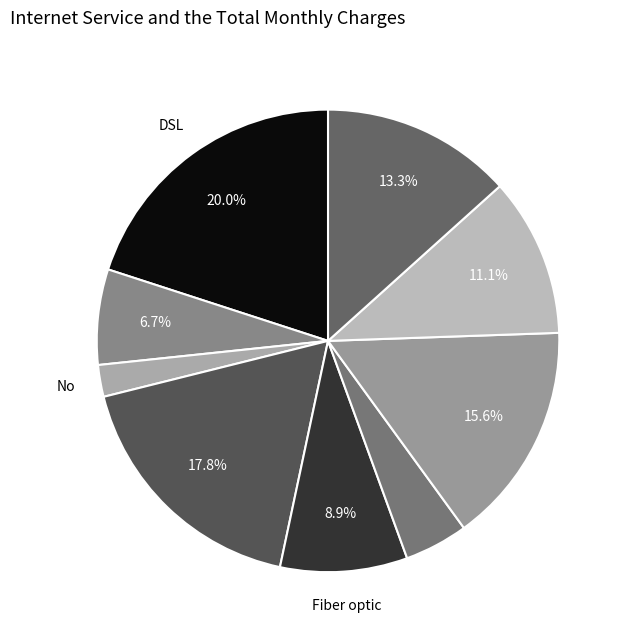

How many segments does this pie chart have?

9